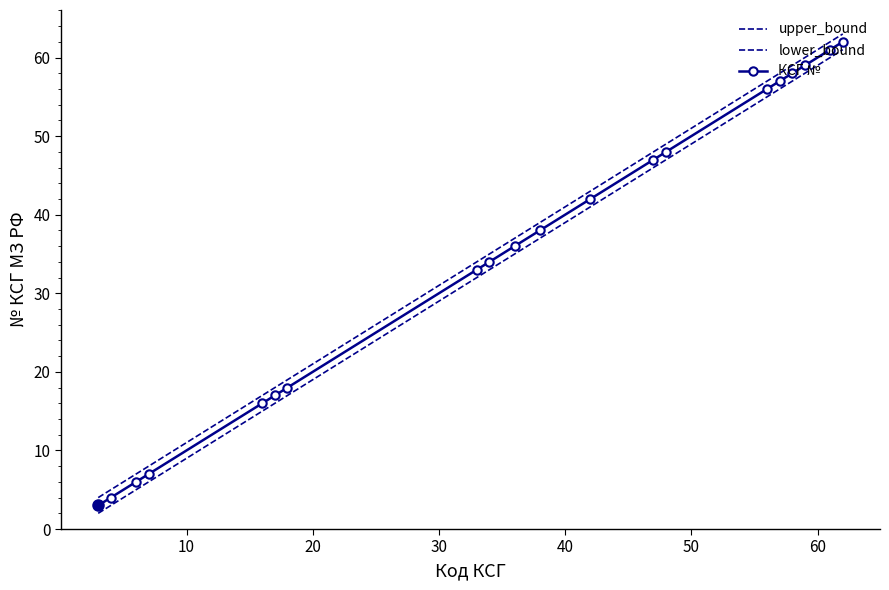

What is the maximum value shown in the chart?

63